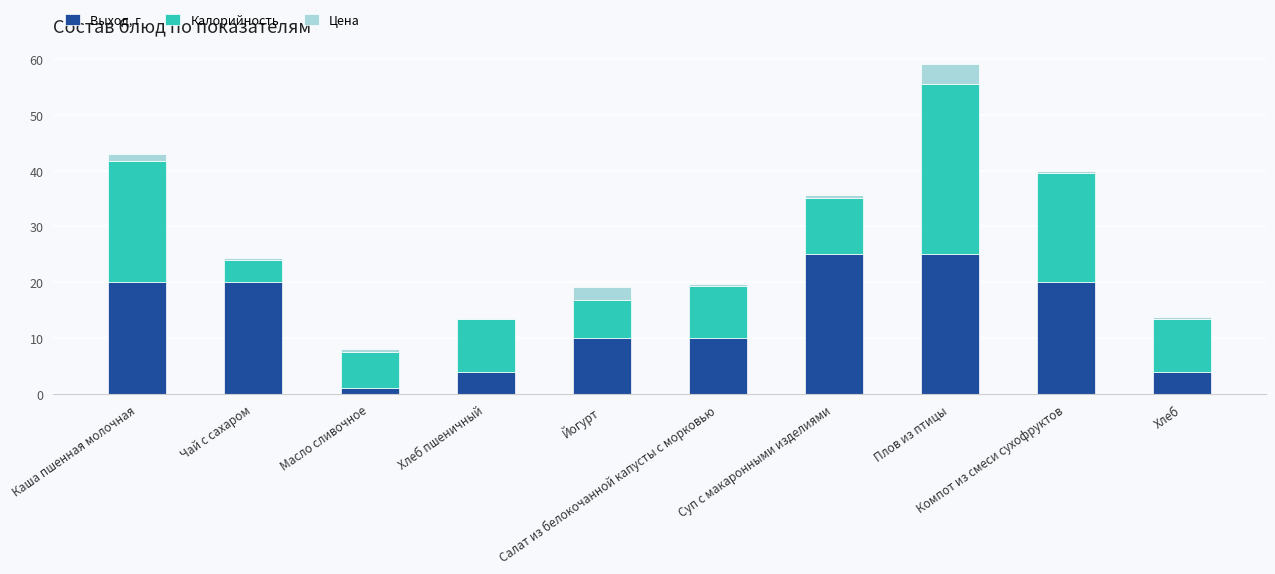

What is the sum of all Выход, г values?

139.0